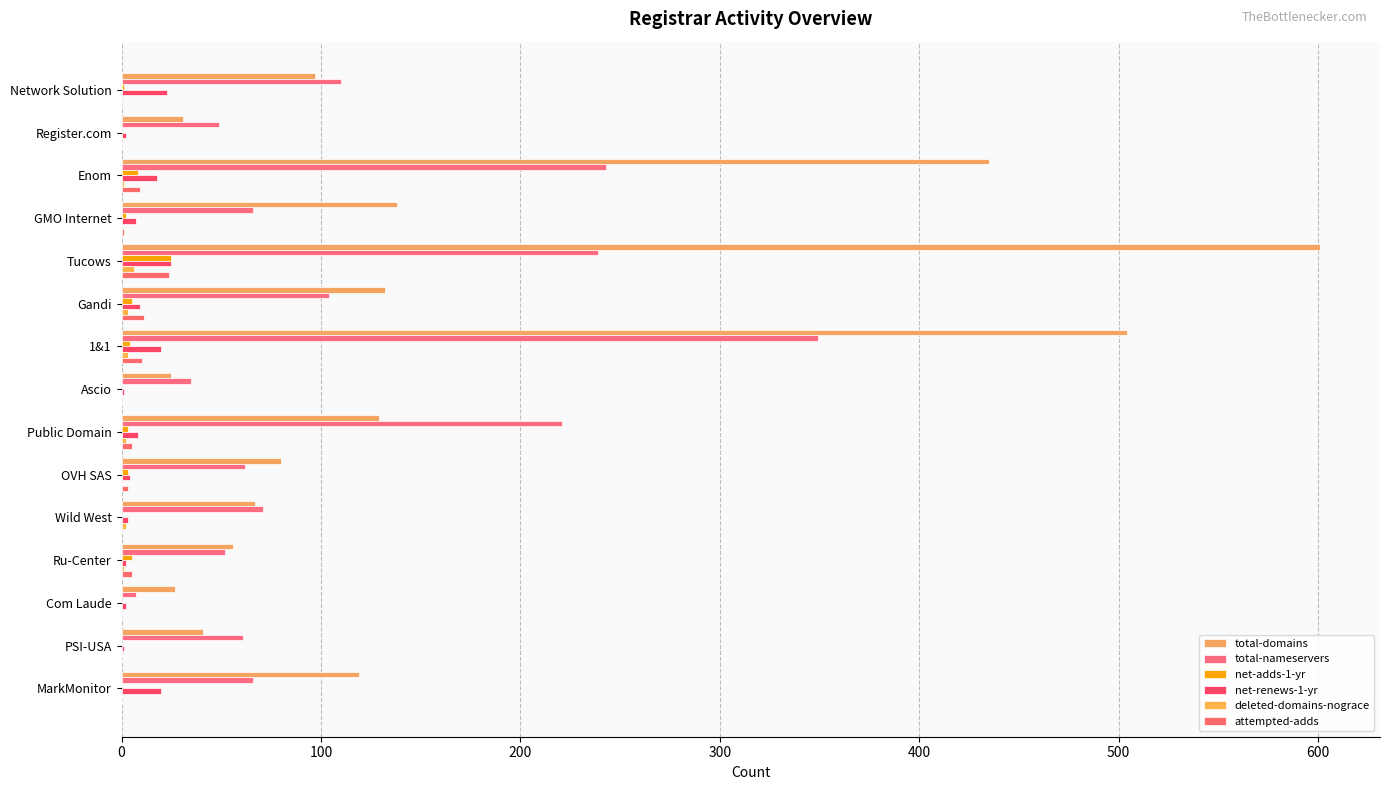

How many series are shown in this chart?

6